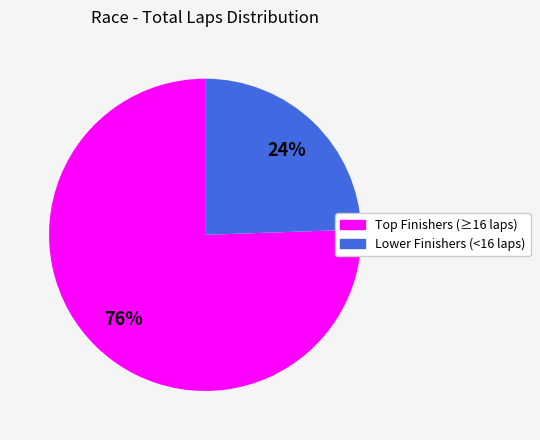

Is there any slice that represents more than half of the pie?

Yes